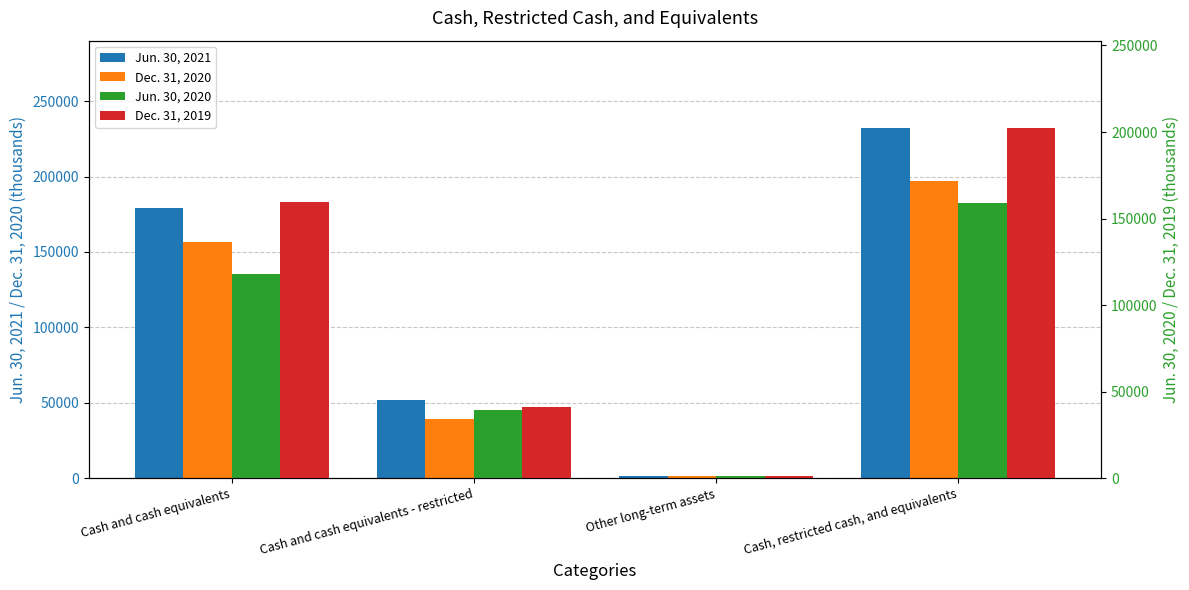

How many data points in Jun. 30, 2020 are less than 117760?

2